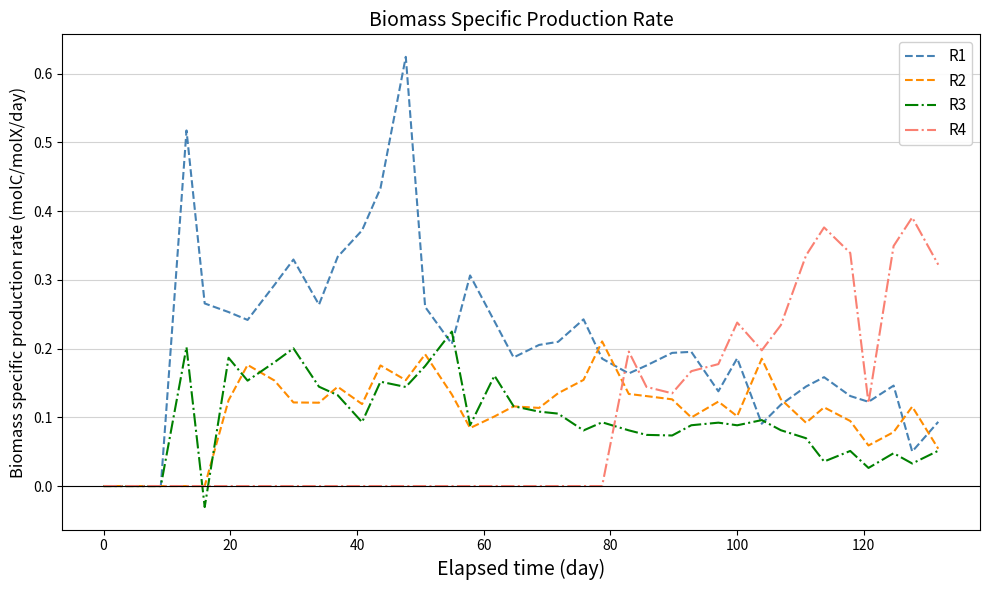

Which series has the widest spread of values?

R1